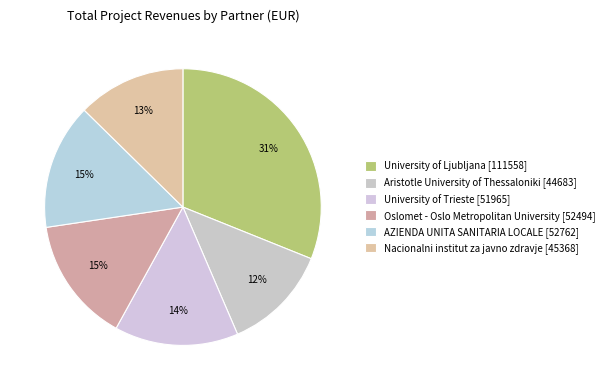

How many slices are in this pie chart?

6